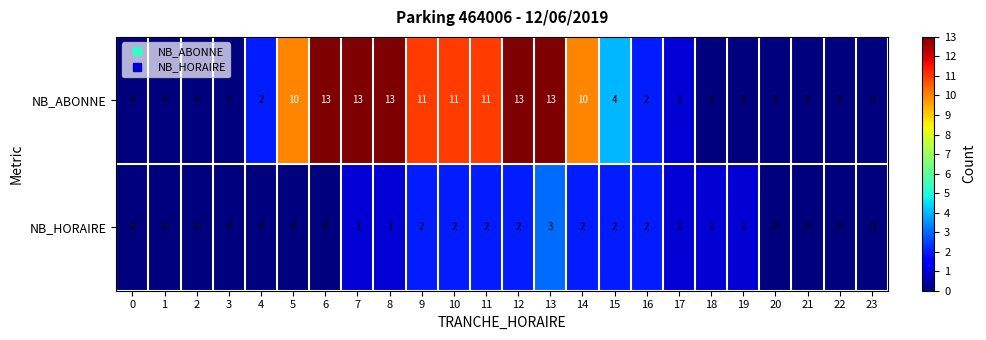

Which series has the largest total across all categories?

NB_ABONNE